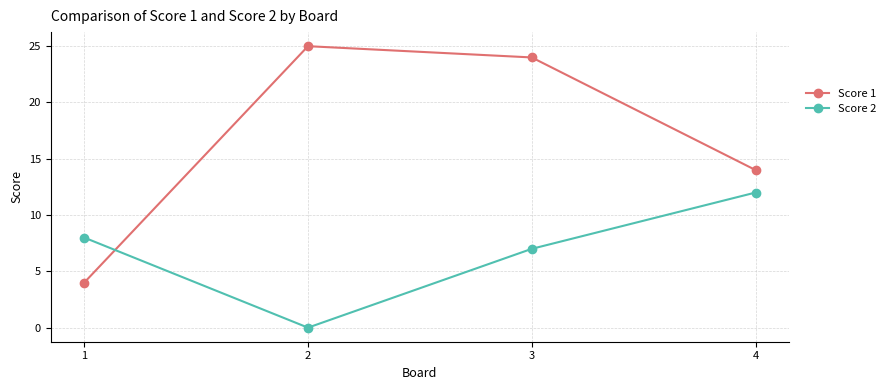

What is the sum of all Score 2 values?

27